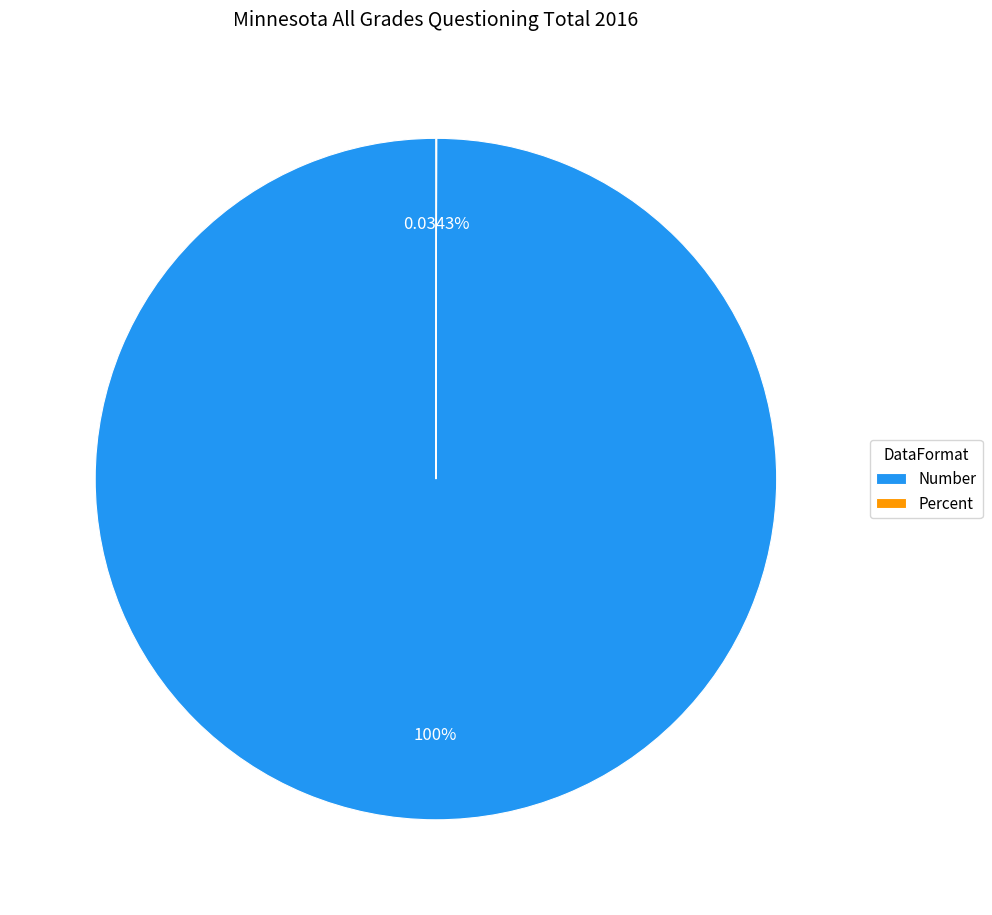

What is the largest slice in the pie chart?

Number